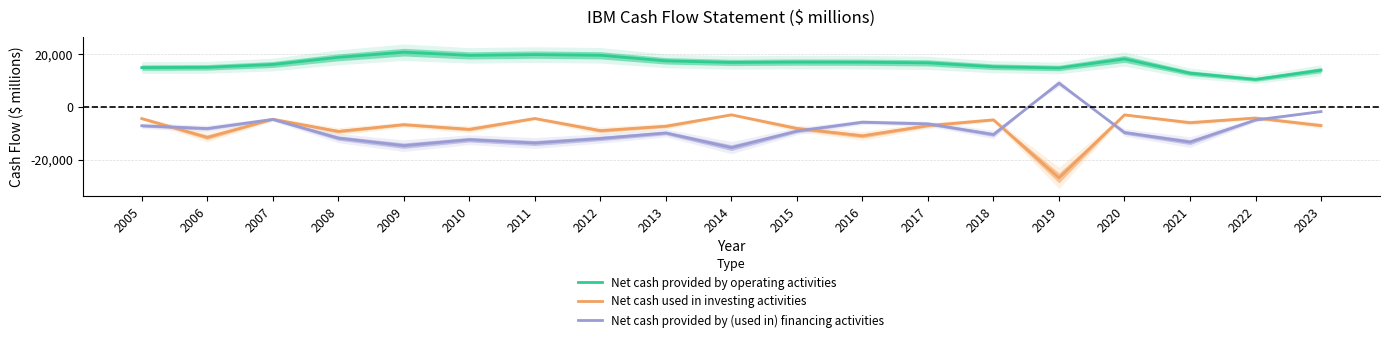

At which label does Net cash used in investing activities reach its peak?

2014